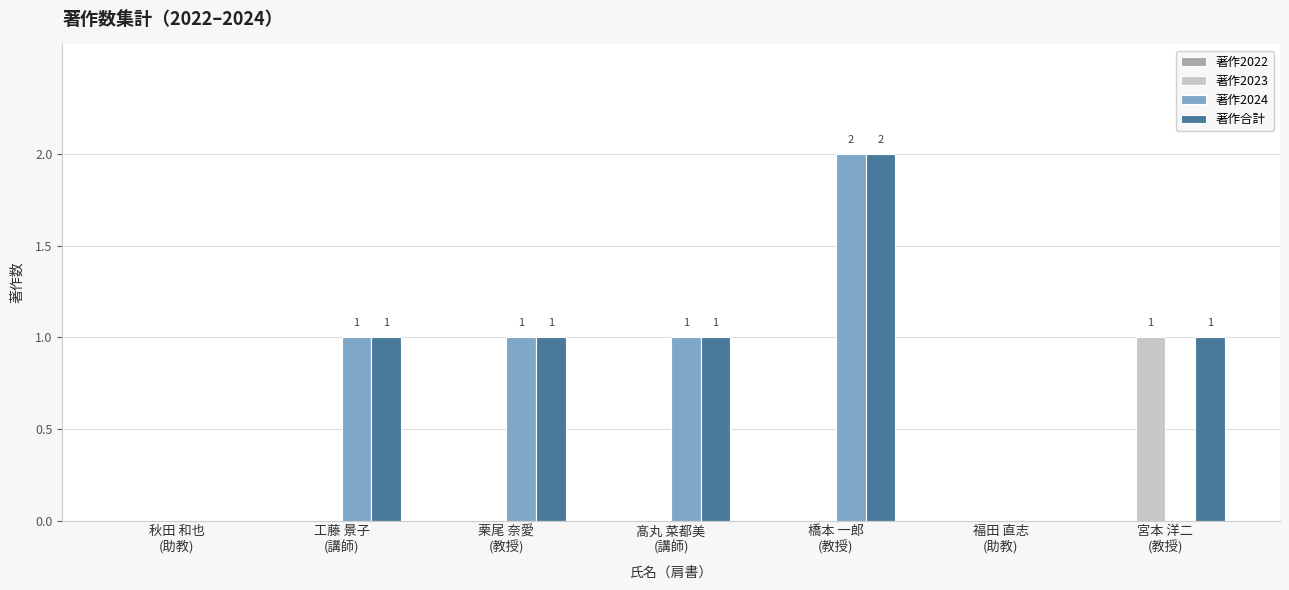

The 著作2024 series shows 3 at 橋本 一郎
(教授). True or false?

False